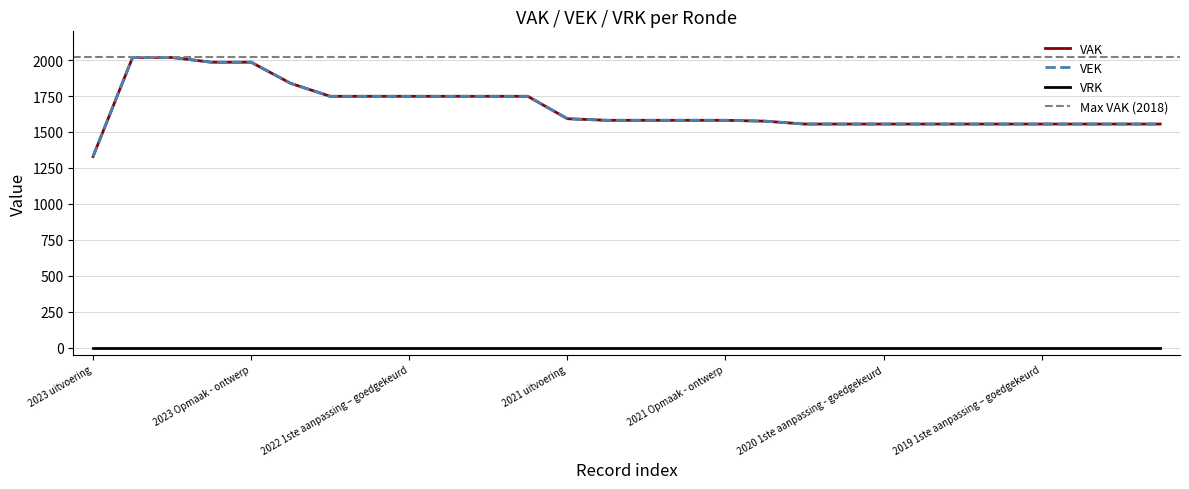

What is the value of the VAK point at the 19th from the left?

1555